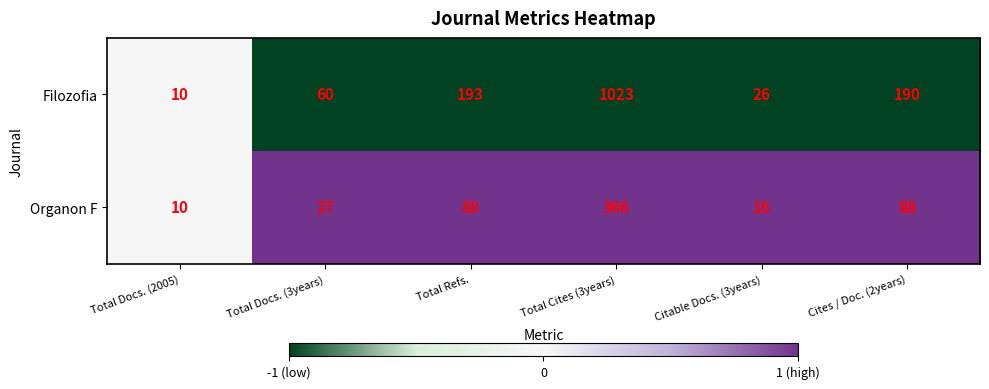

Reading left to right, extract all data points from this chart.

Filozofia: Total Docs. (2005)=10	Total Docs. (3years)=60	Total Refs.=193	Total Cites (3years)=1023	Citable Docs. (3years)=26	Cites / Doc. (2years)=190
Organon F: Total Docs. (2005)=10	Total Docs. (3years)=27	Total Refs.=88	Total Cites (3years)=366	Citable Docs. (3years)=16	Cites / Doc. (2years)=88